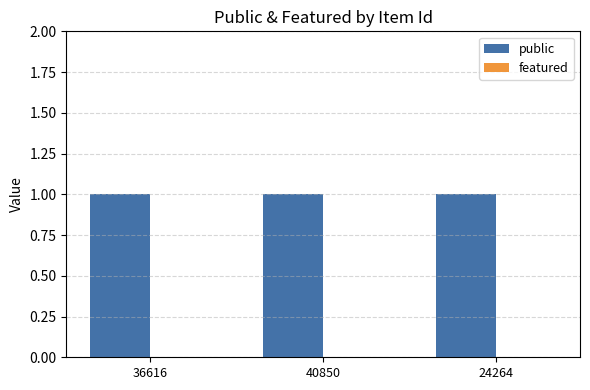

Which series changed the most between 40850 and 24264?

public